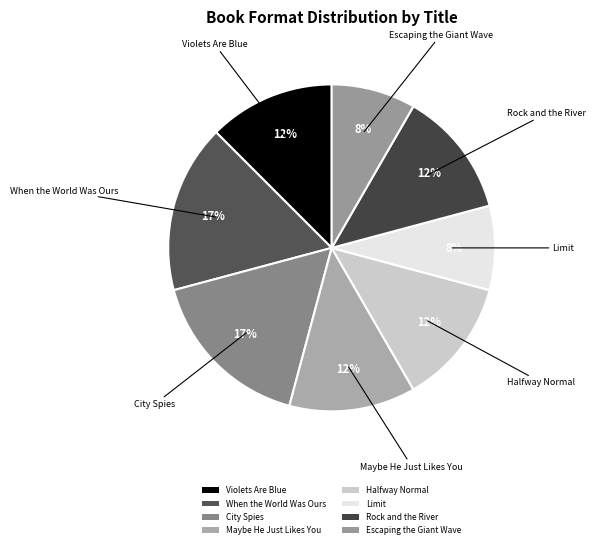

To the nearest percent, what percentage of the pie is When the World Was Ours?

17%